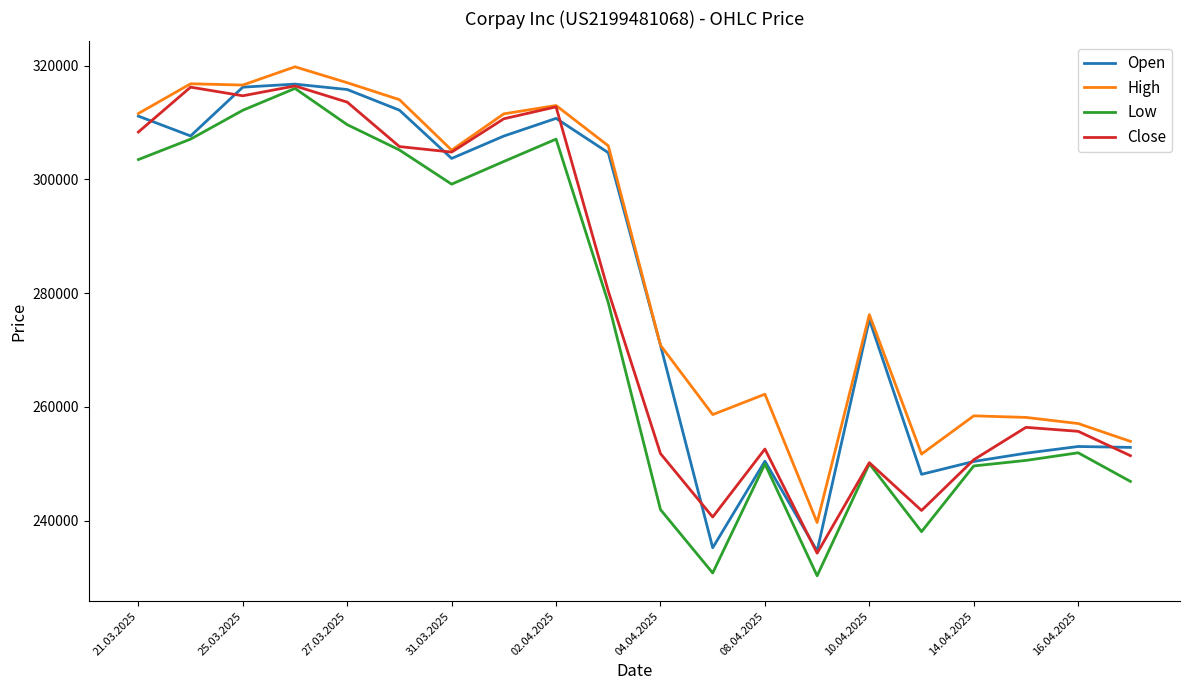

Which series has the largest total across all categories?

High